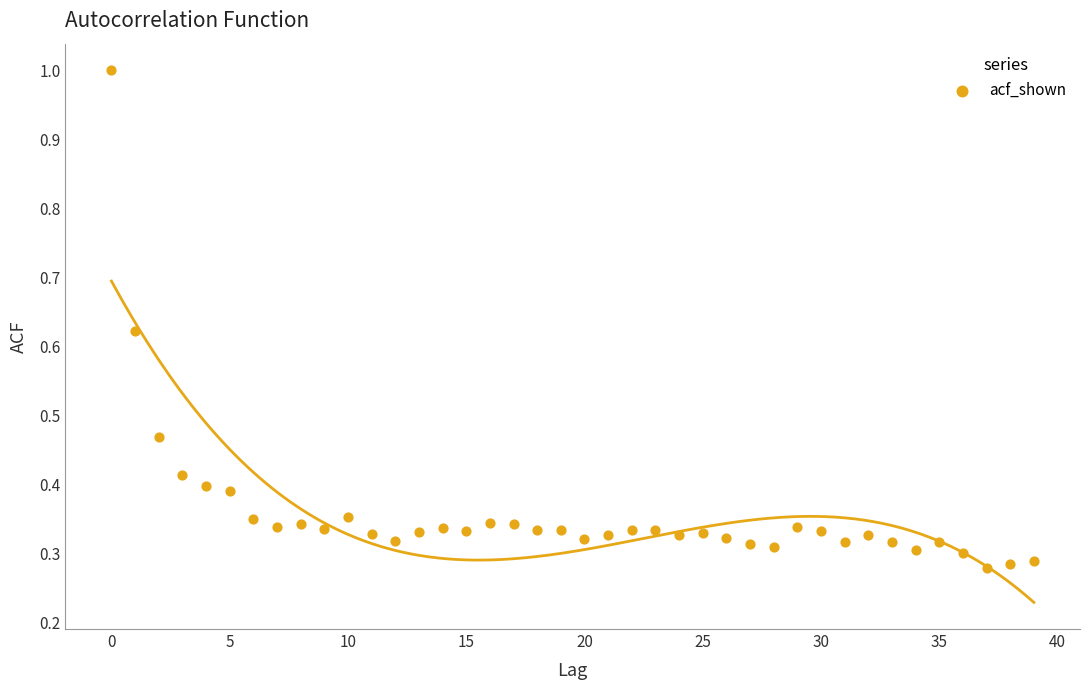

What is the range of Y values (max minus min)?

0.7